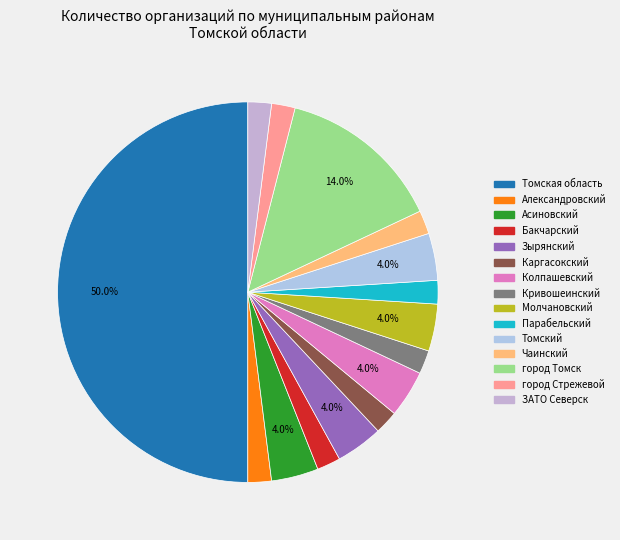

Is there any slice that represents more than half of the pie?

No